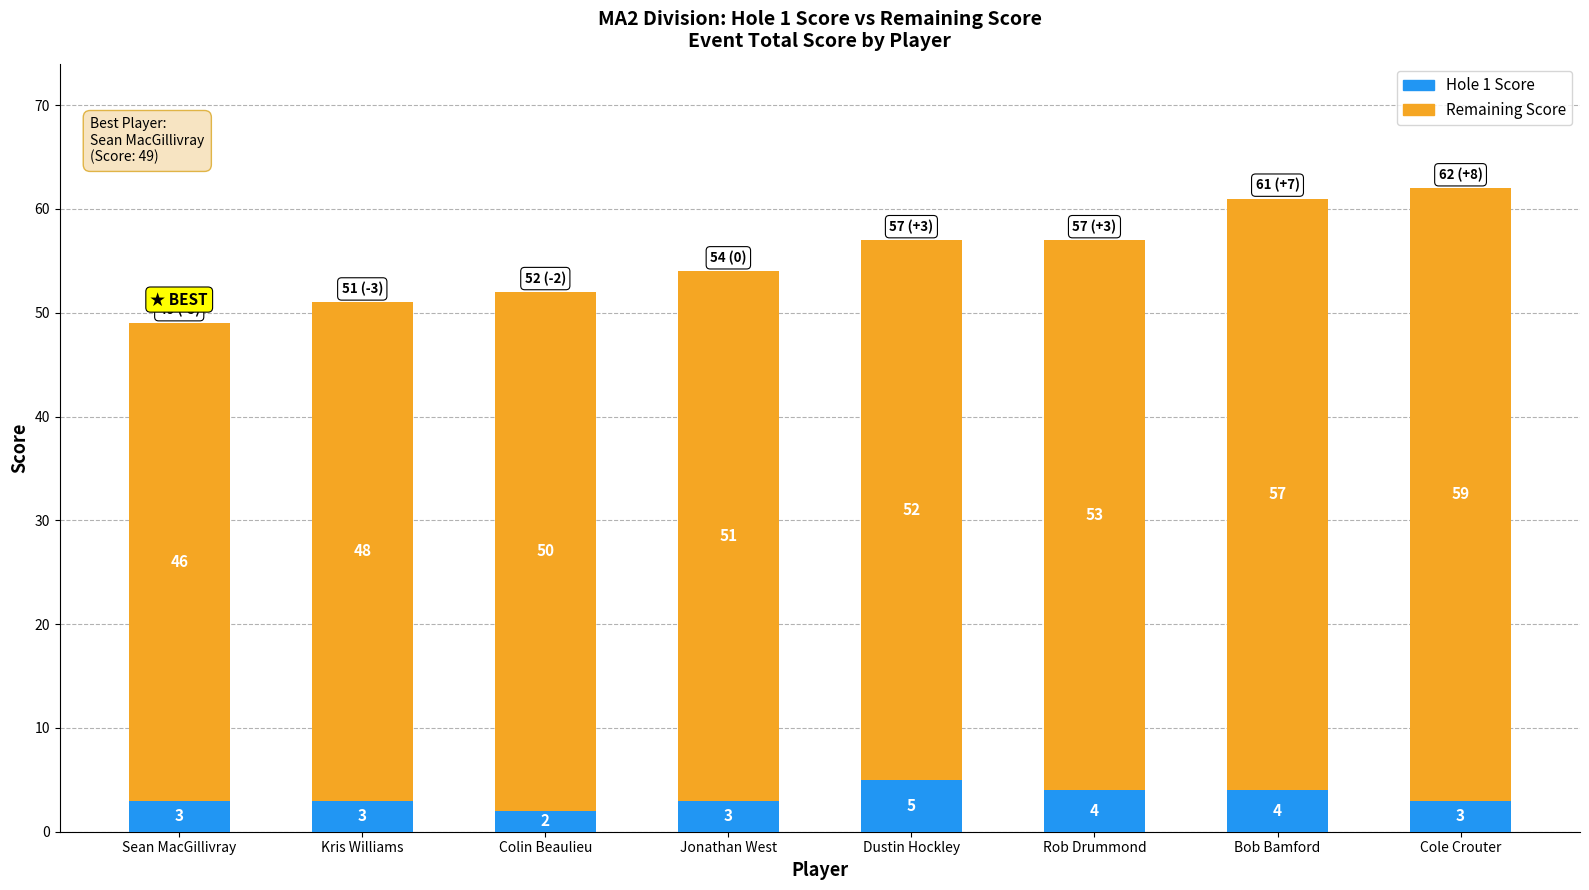

What is the highest value of the Hole 1 Score series?

5